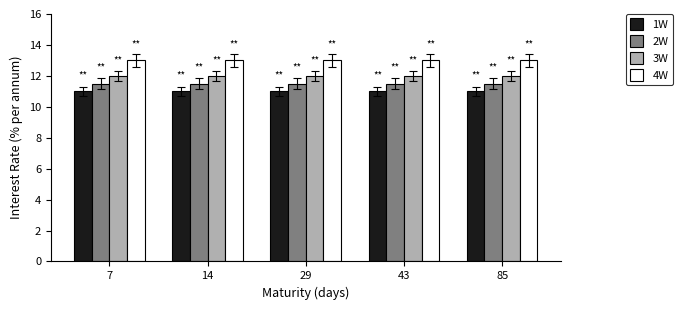

Reading left to right, what are all the values shown in this chart?

1W: 7=11.0	14=11.0	29=11.0	43=11.0	85=11.0
2W: 7=11.5	14=11.5	29=11.5	43=11.5	85=11.5
3W: 7=12.0	14=12.0	29=12.0	43=12.0	85=12.0
4W: 7=13.0	14=13.0	29=13.0	43=13.0	85=13.0